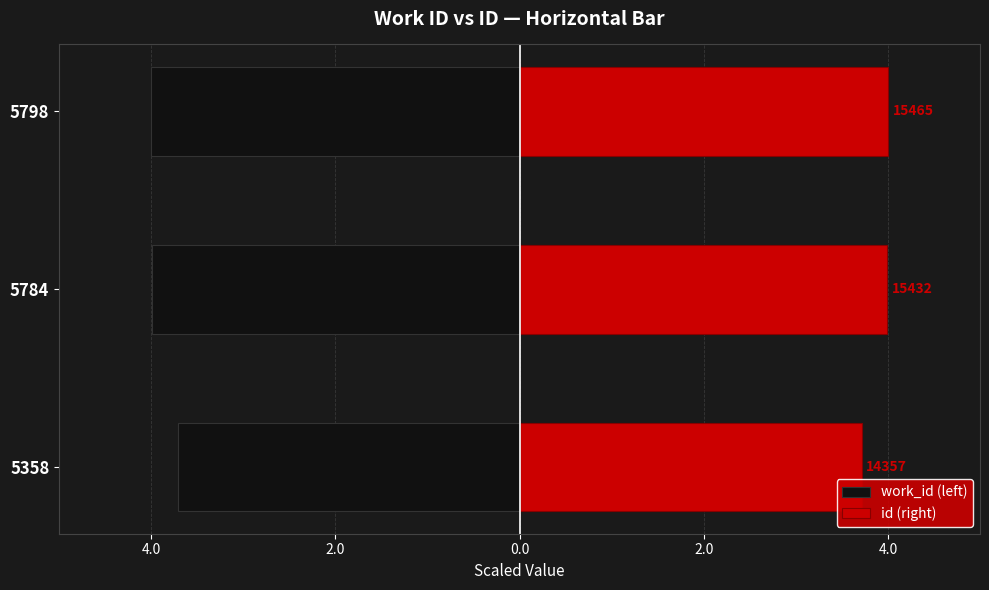

Reading left to right, extract all data points from this chart.

work_id (left): -3.7	-4.0	-4.0
id (right): 3.7	4.0	4.0